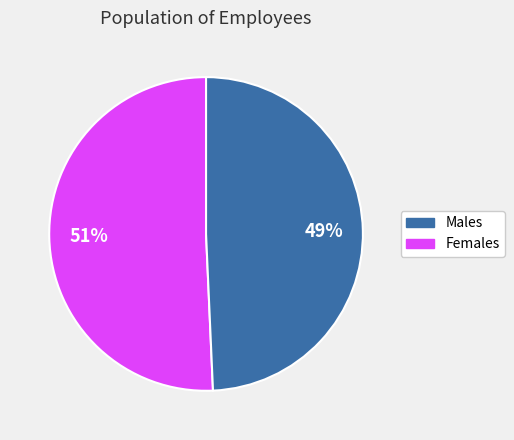

To the nearest percent, what is the average slice percentage?

50%